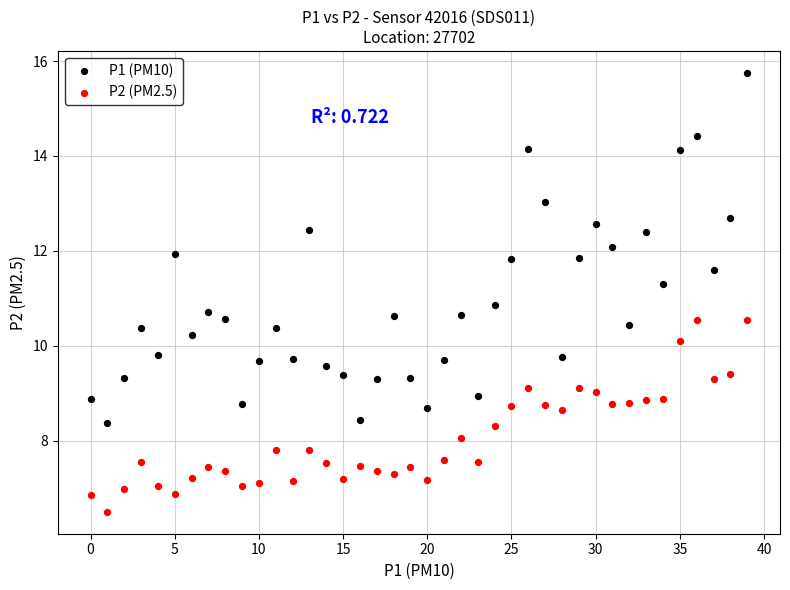

What are all the series names shown in the legend?

P1 (PM10), P2 (PM2.5)